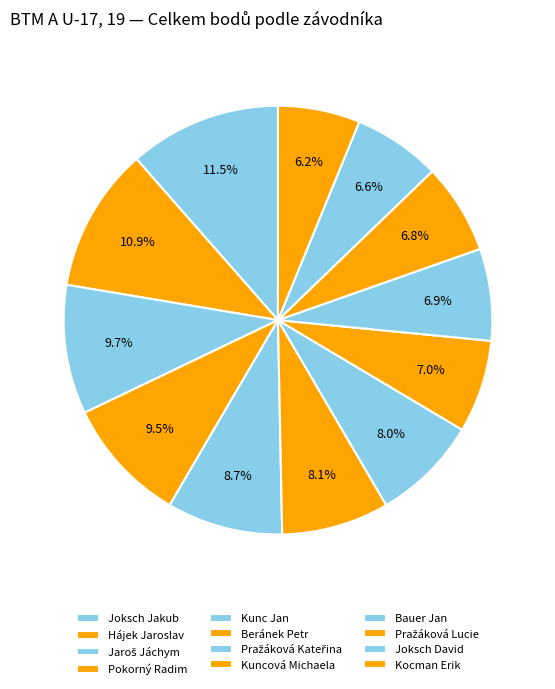

How many slices are in this pie chart?

12